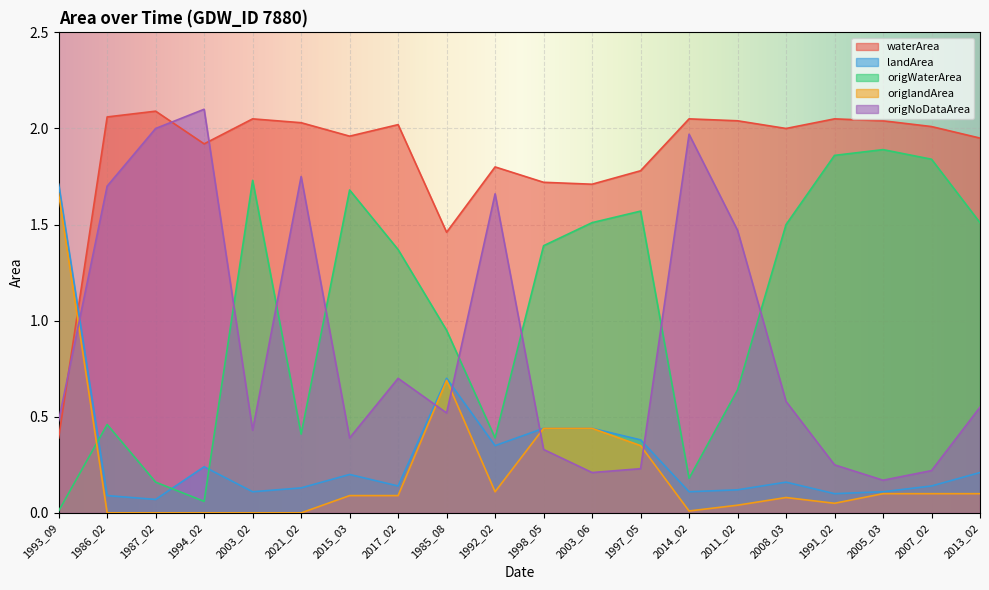

The value of origlandArea at 1991_02 is 0.0. True or false?

False